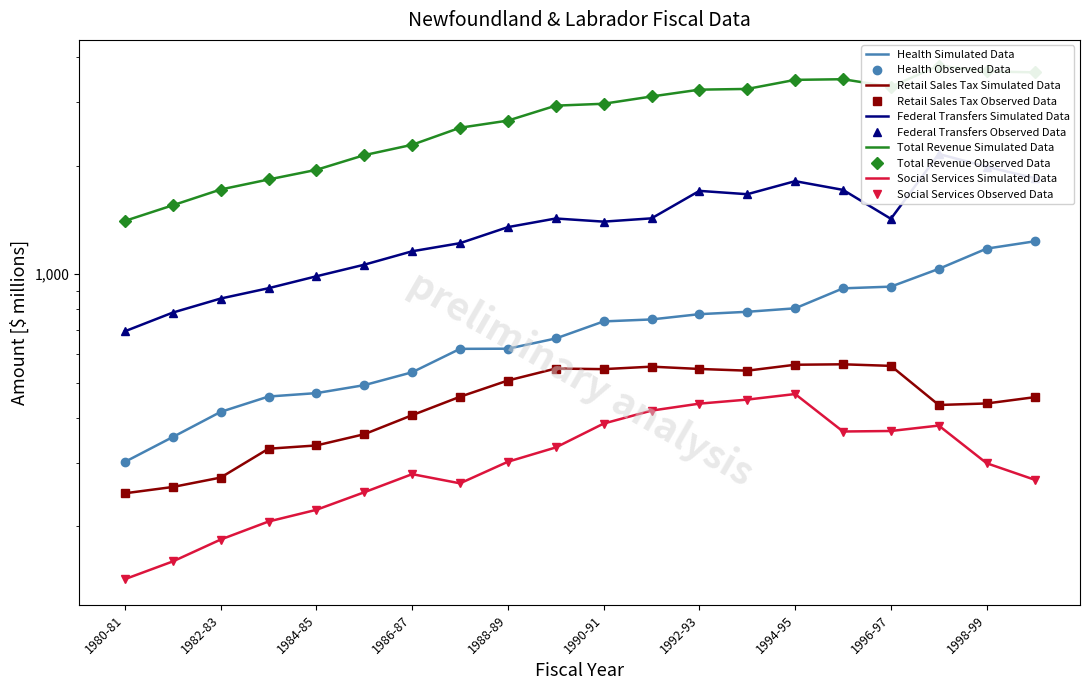

At how many categories does at least one series exceed 2675?

11